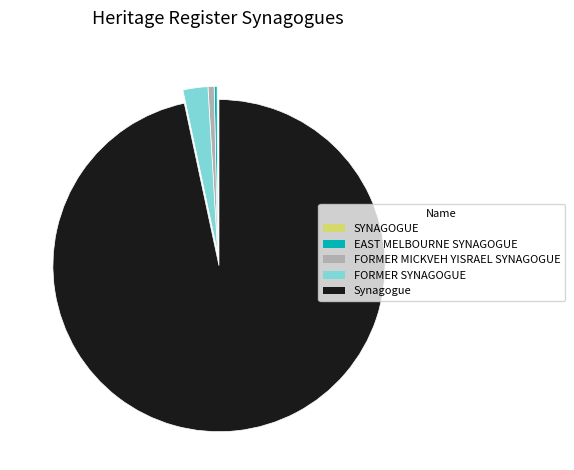

Which category has the biggest portion of the pie?

Synagogue